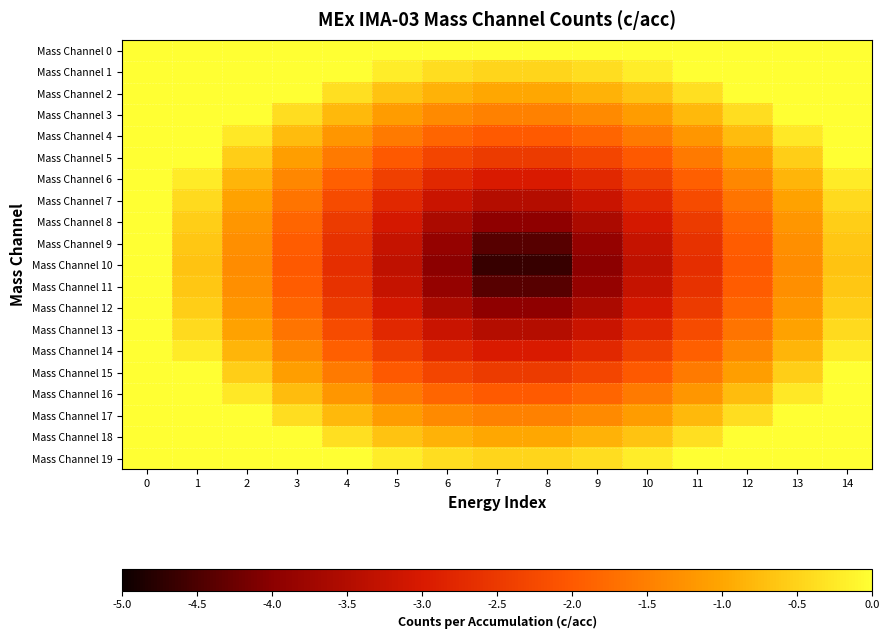

What is the spread (max minus min) of values at 4?

2.7